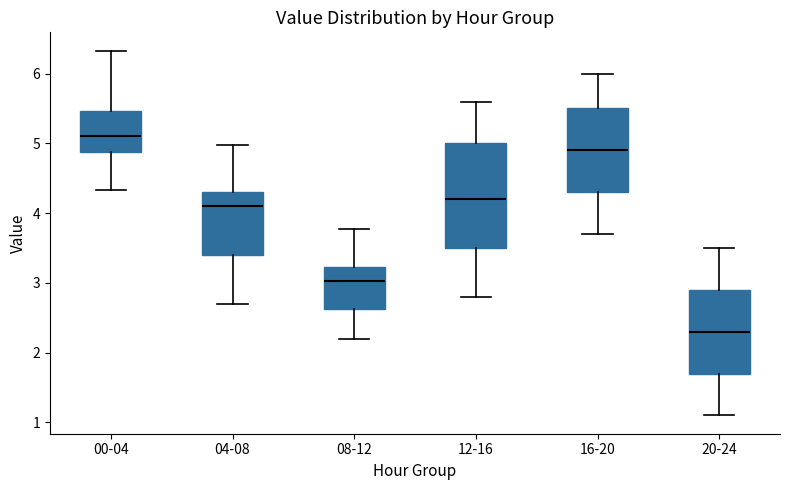

Where is the upper edge of the box for 08-12 on the y-axis? The values are not printed on the chart, so give them approximately, as read against the axis.

3.2